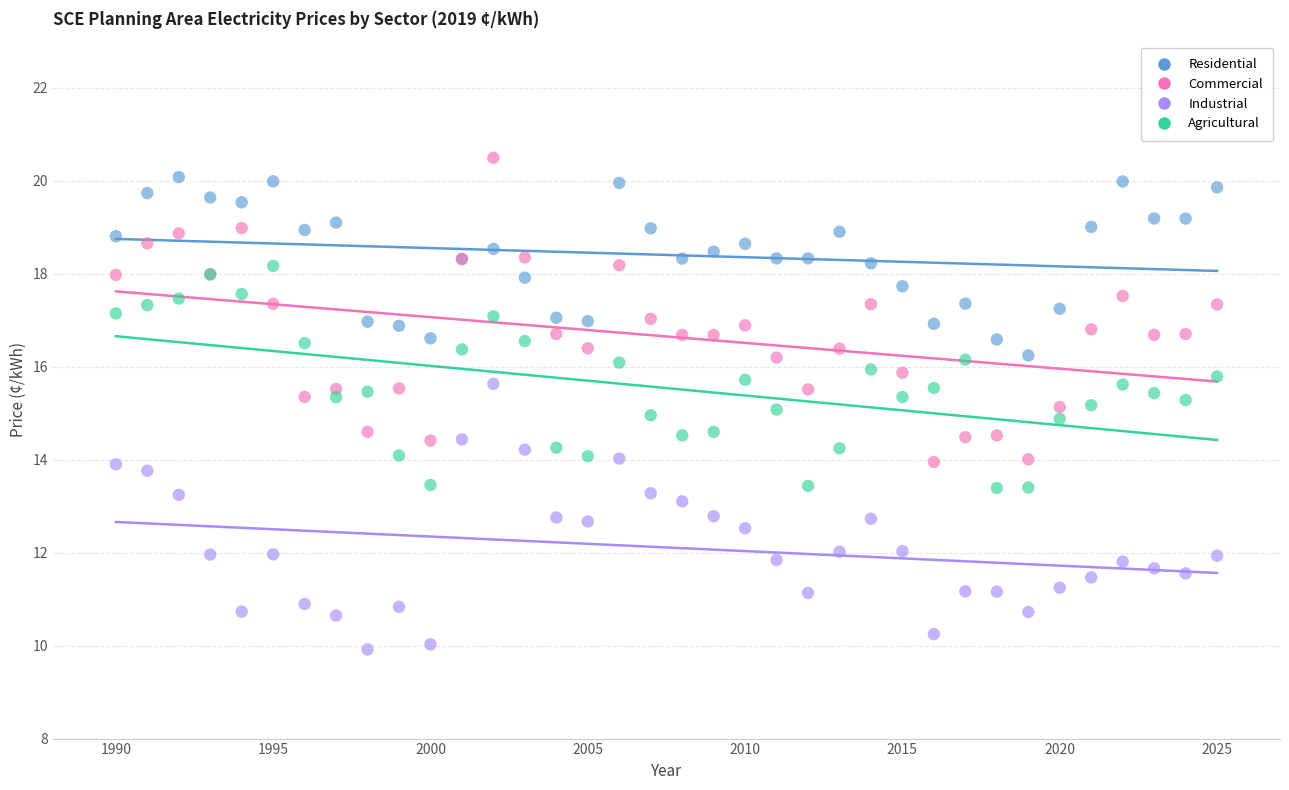

Which series reaches the minimum Y coordinate?

Industrial